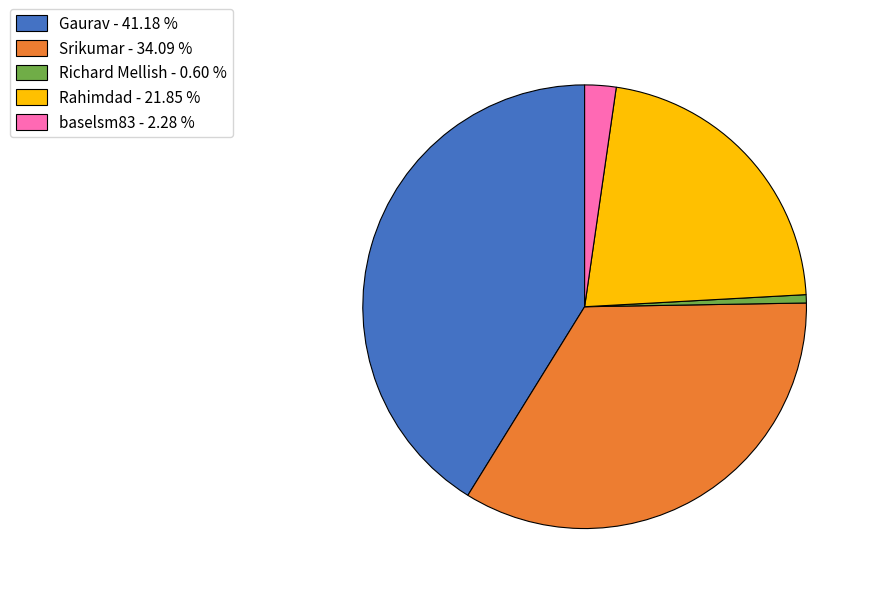

Does Srikumar account for over 50% of the chart?

No